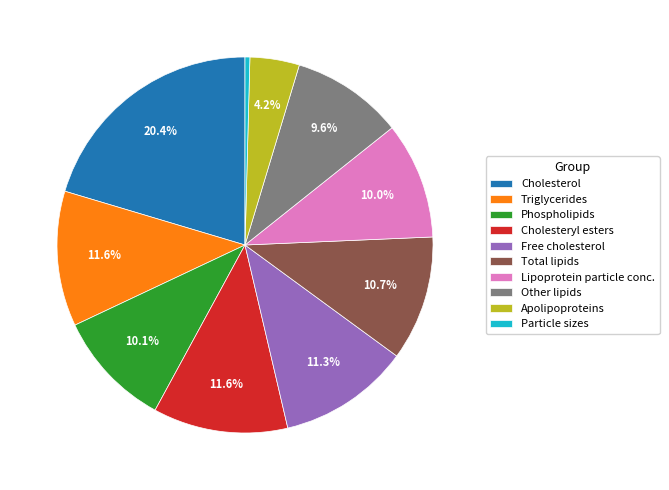

Count the number of slices in the pie.

10